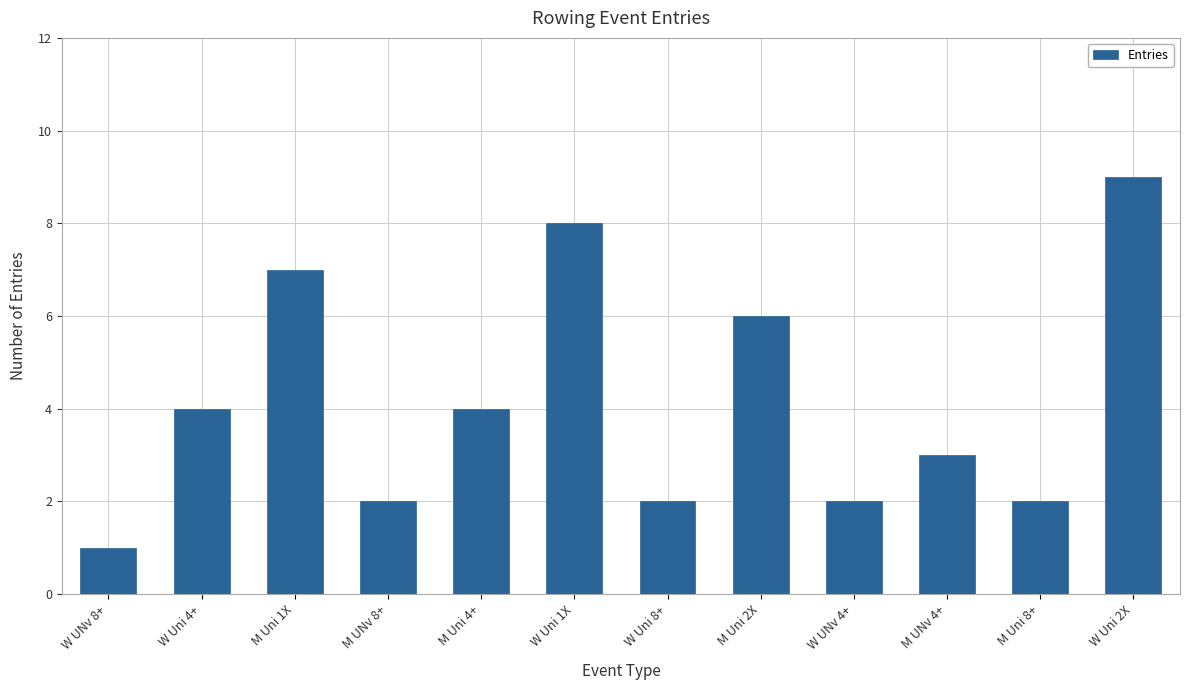

What is the sum of the values at M Uni 1X and M UNv 8+?

9